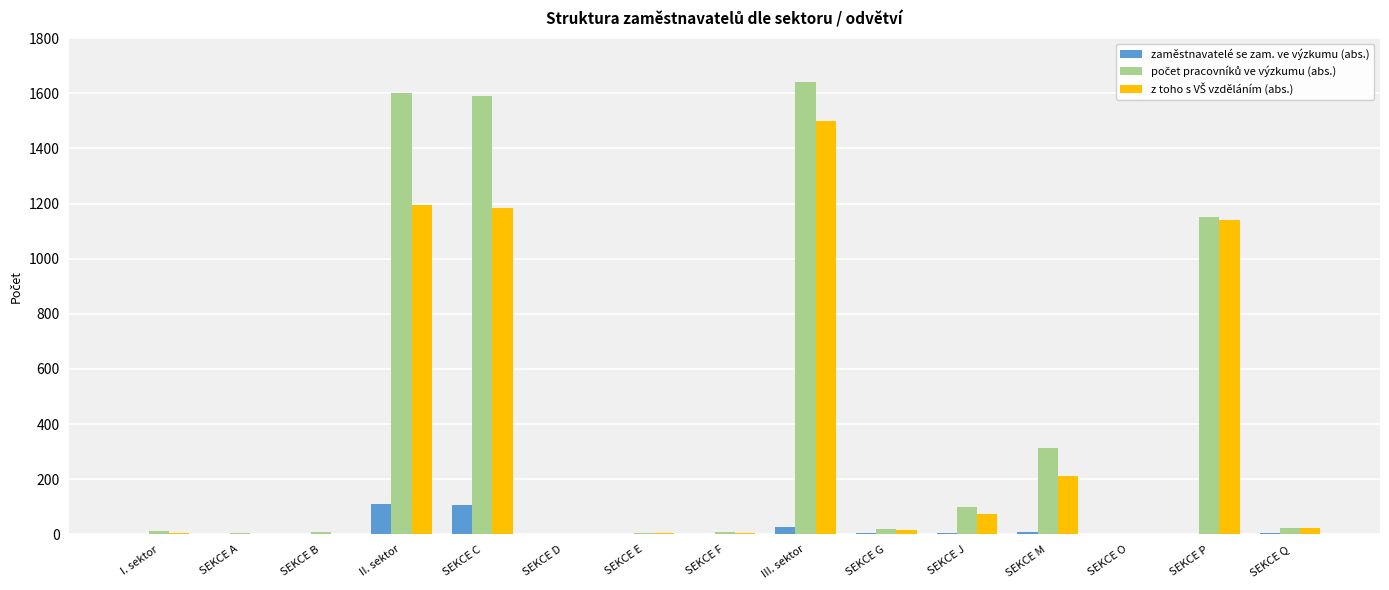

What is the greatest value displayed?

1641